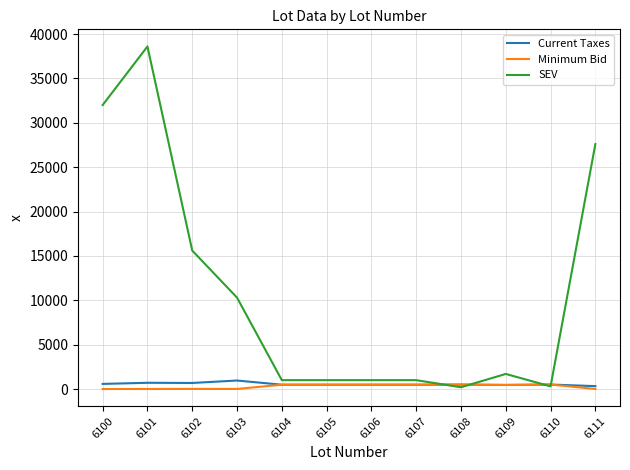

Does the chart have visible grid lines?

Yes